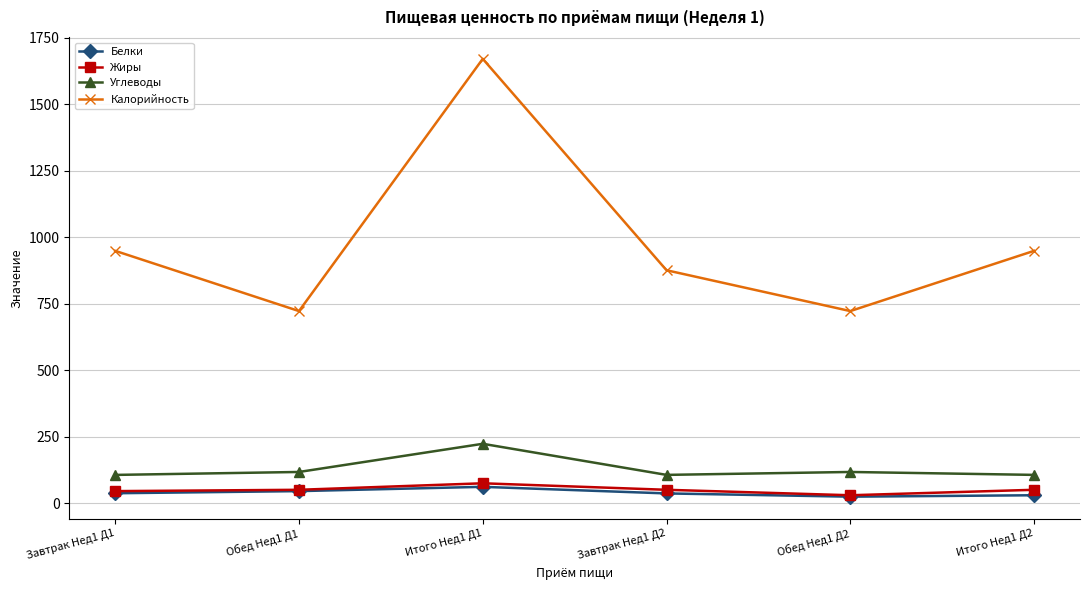

What is the label of the 2nd point from the right?

Обед Нед1 Д2